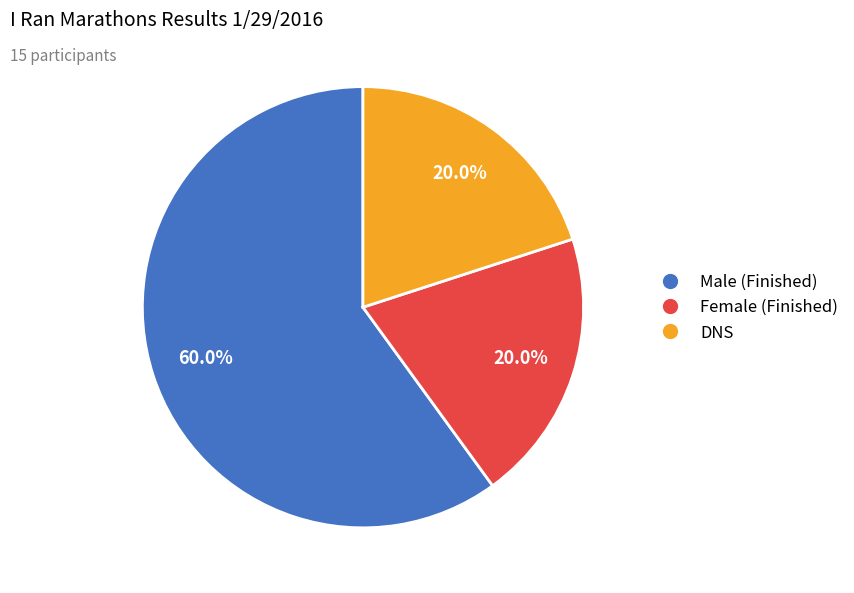

To the nearest percent, what is the difference between the largest and smallest slice percentages?

40%